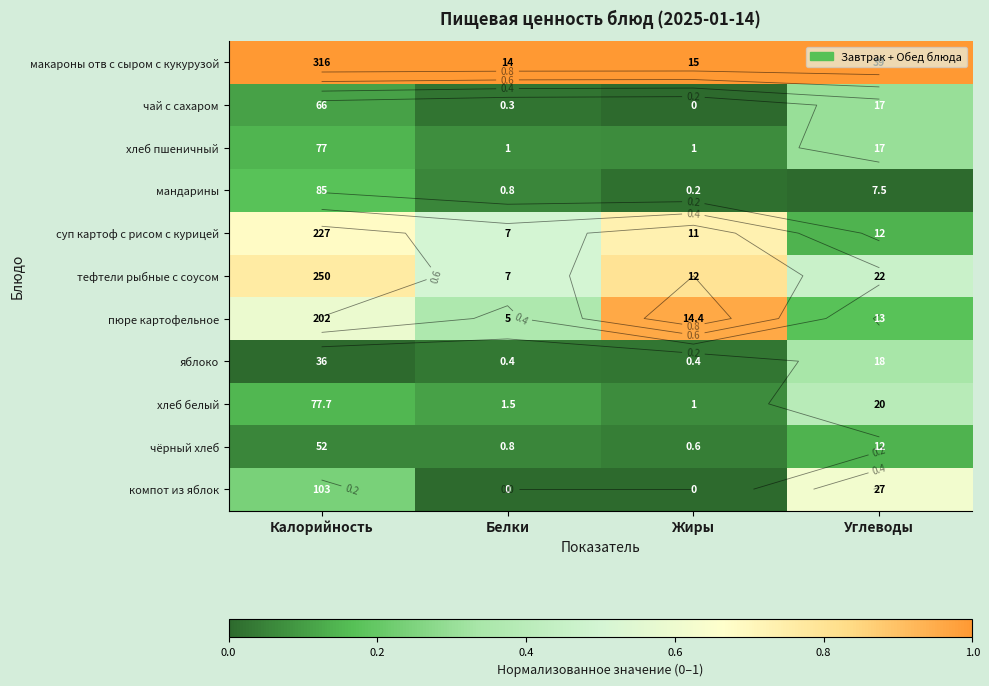

True or false: суп картоф с рисом с курицей has a value of 1.0 at Жиры.

False